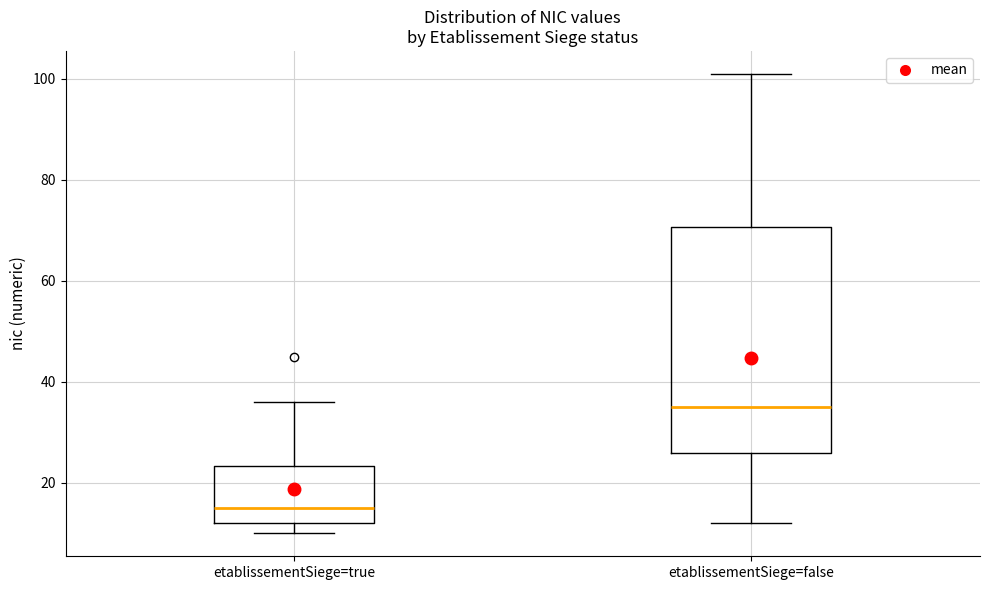

Where is the lower edge of the box for etablissementSiege=false on the y-axis? The values are not printed on the chart, so give them approximately, as read against the axis.

26